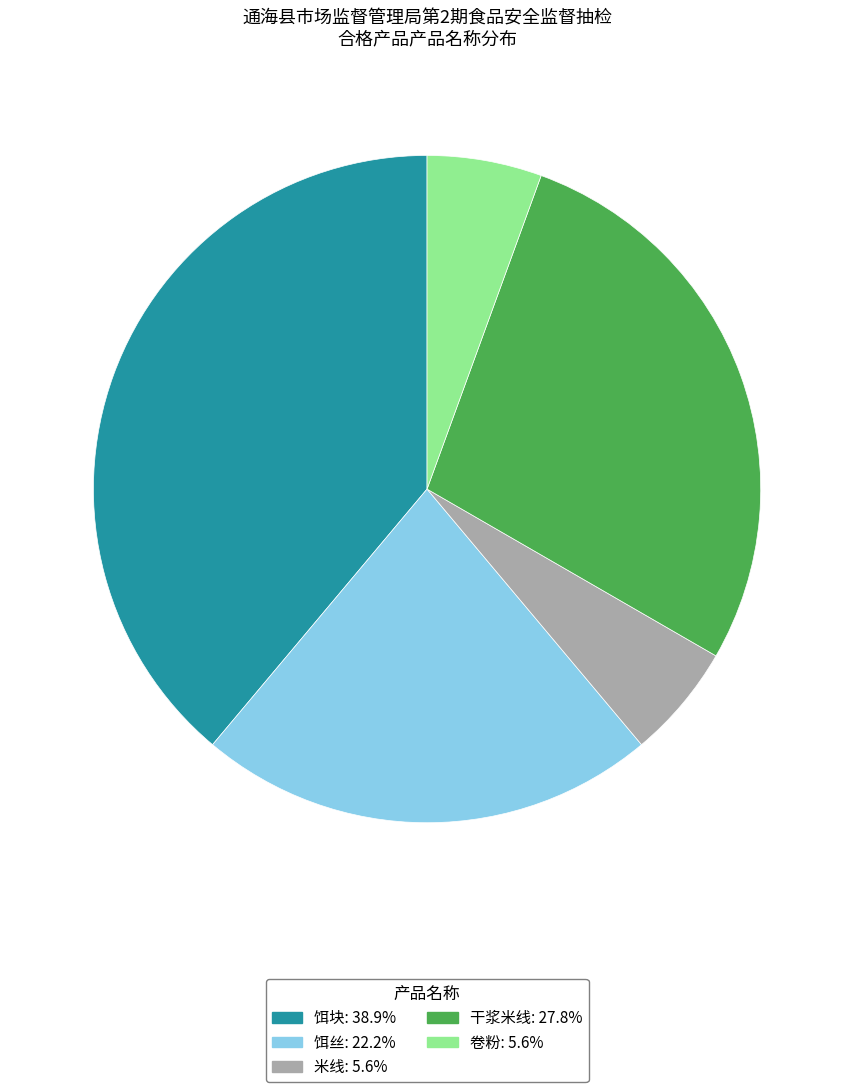

Does 饵丝 represent more than half of the total?

No